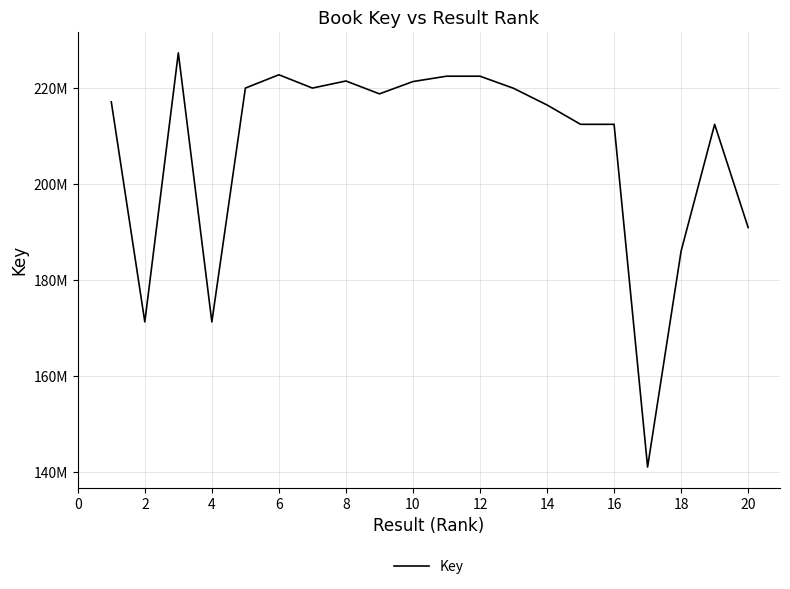

Reading right to left, list all the values displayed in this chart.

190947928	212466244	186060729	141035305	212466367	212465945	216498106	219975563	222495863	222495755	221377984	218816497	221498381	220020428	222794430	220018843	171281298	227357388	171282247	217140519